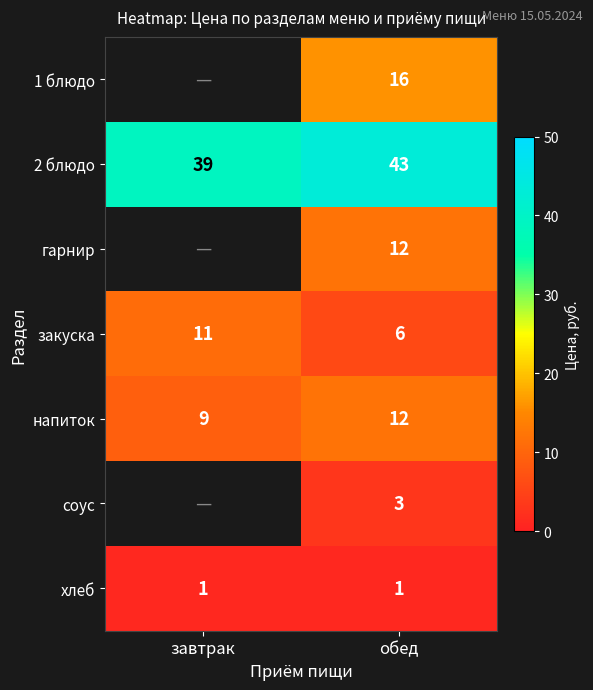

What is the difference between the highest and lowest values at обед?

42